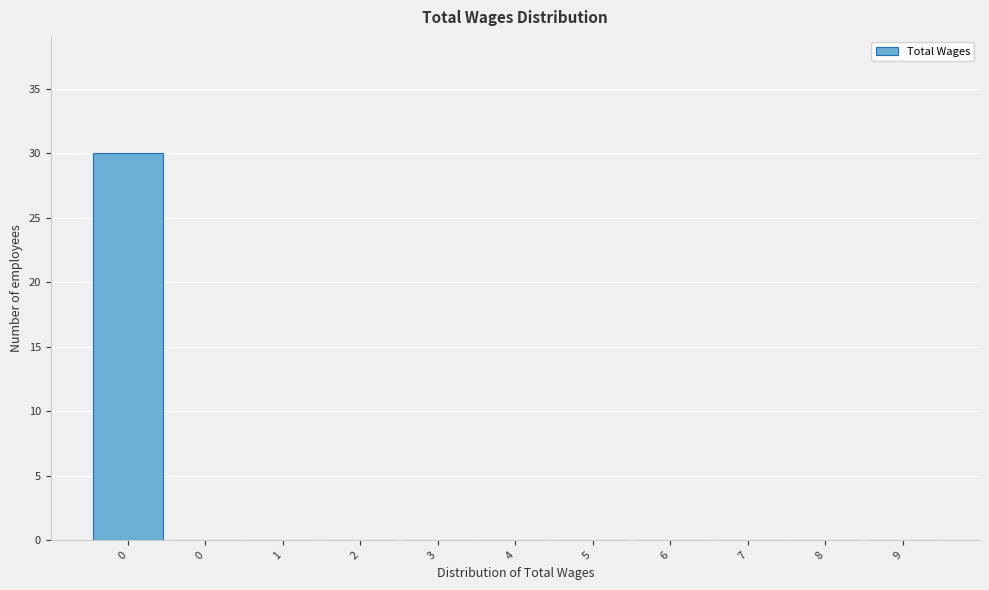

Count the number of categories in the chart.

11